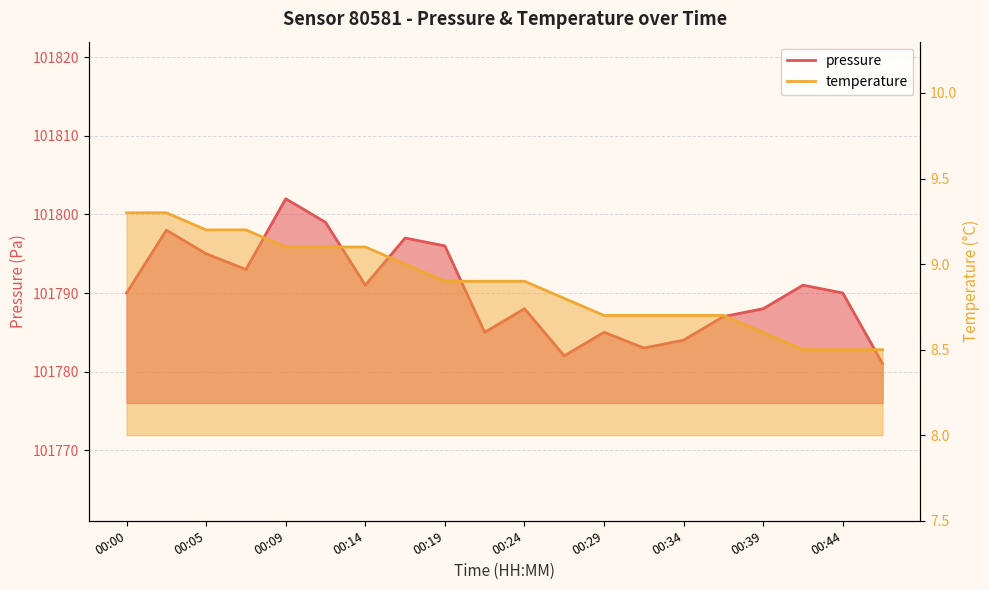

How many values in the pressure series exceed 101790?

9